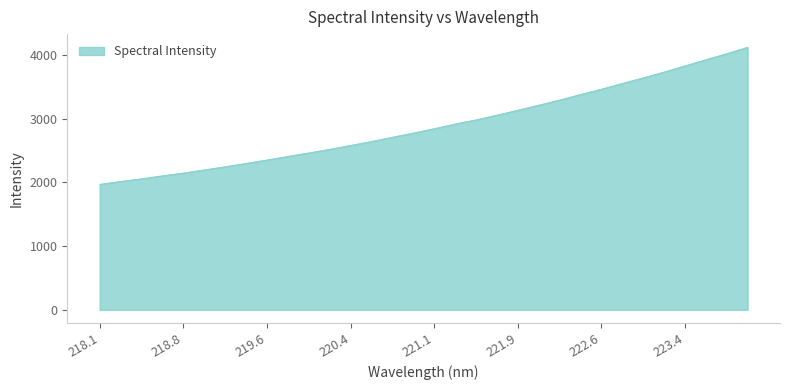

What is the maximum value shown in the chart?

4122.9